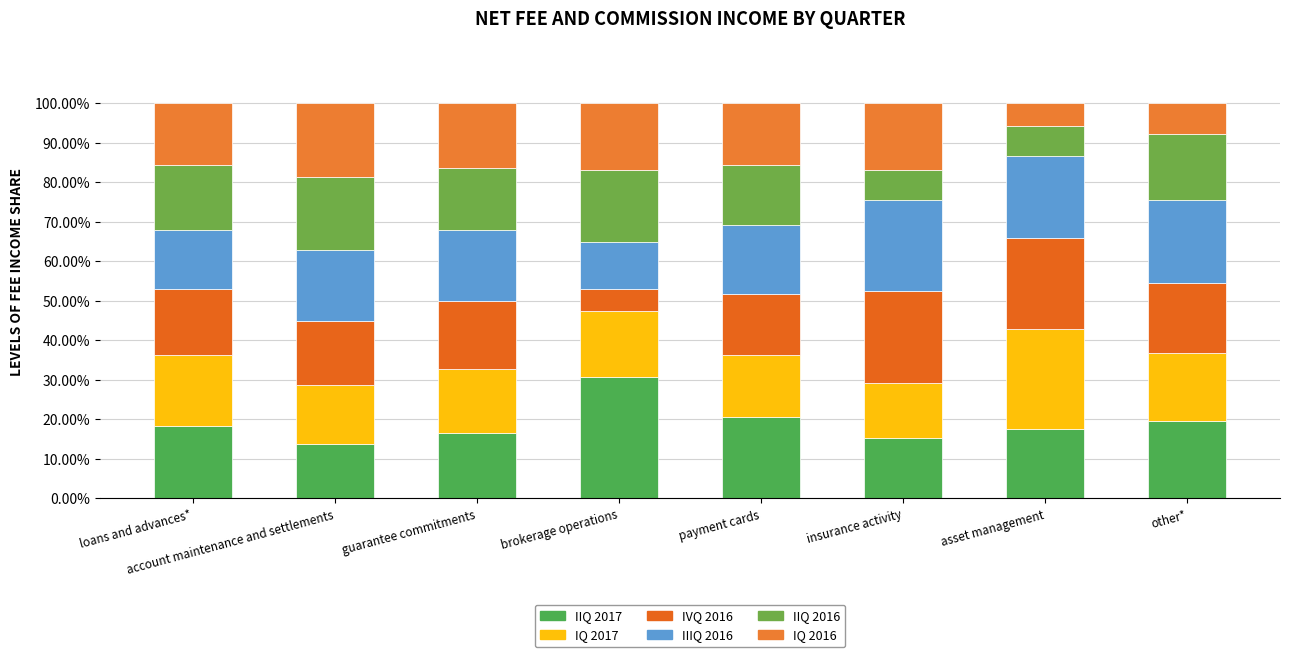

Count the number of categories in the chart.

8